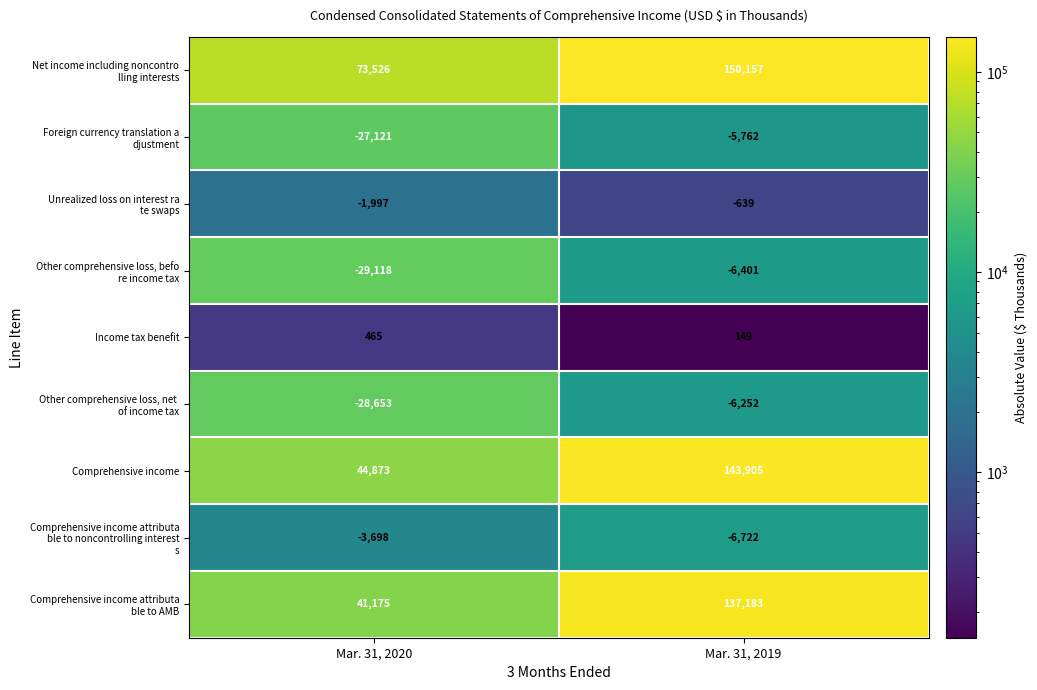

What is the difference between the maximum and minimum values in the Income tax benefit series?

316